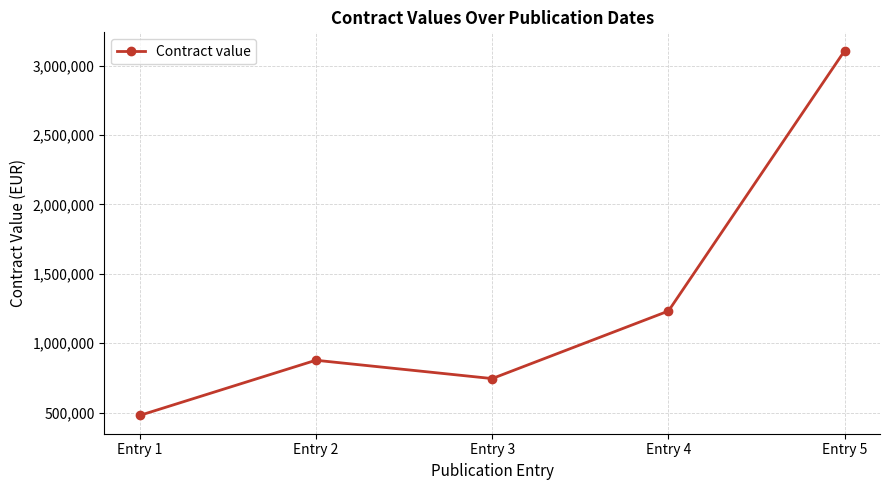

What is the difference between the maximum and minimum values?

2628069